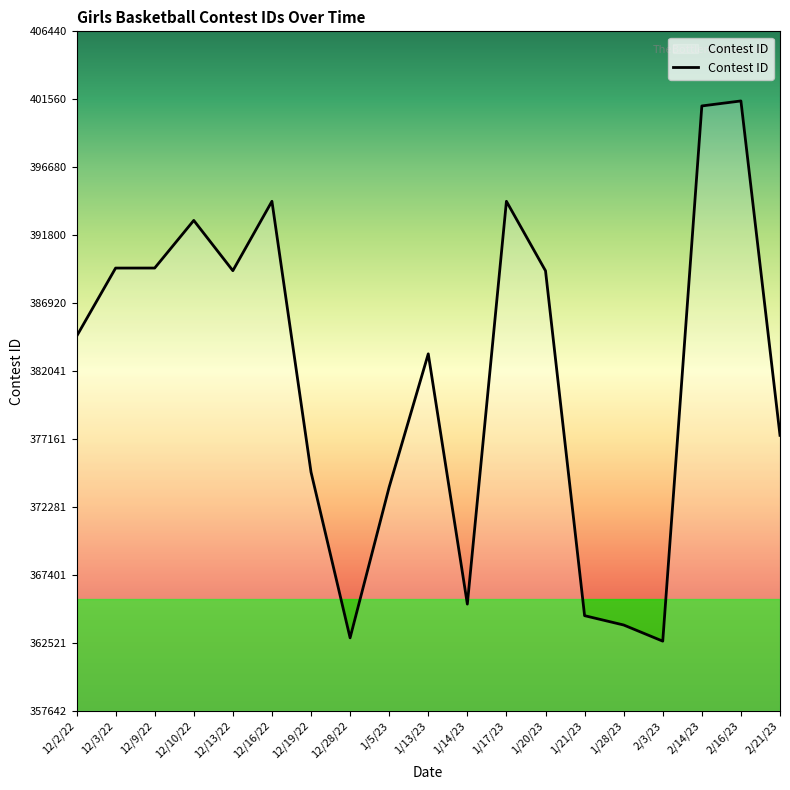

What is the approximate value at 1/17/23?

394232